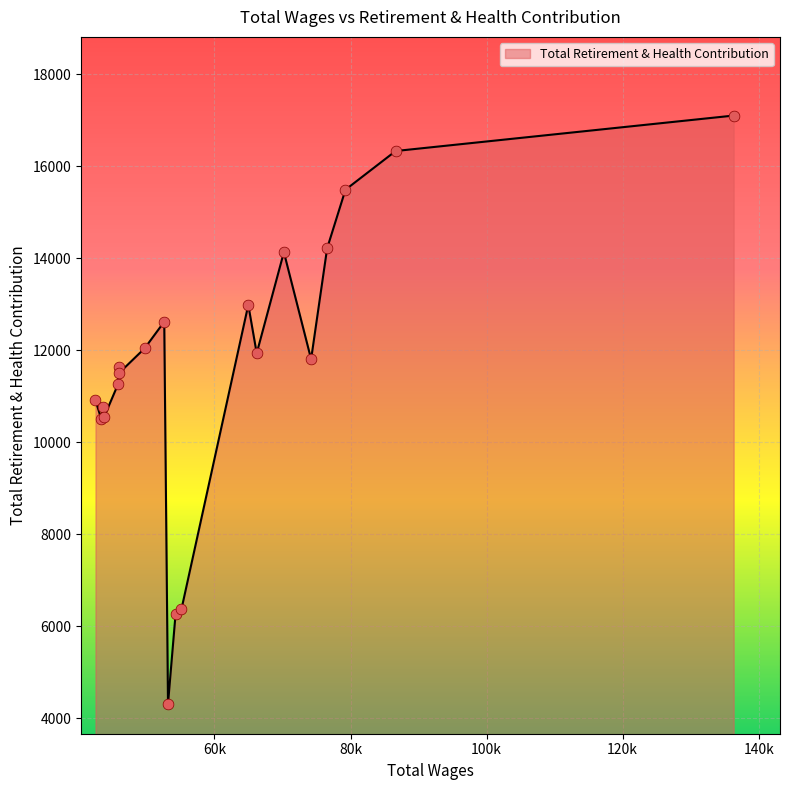

What is the difference between the maximum and minimum values?

12785